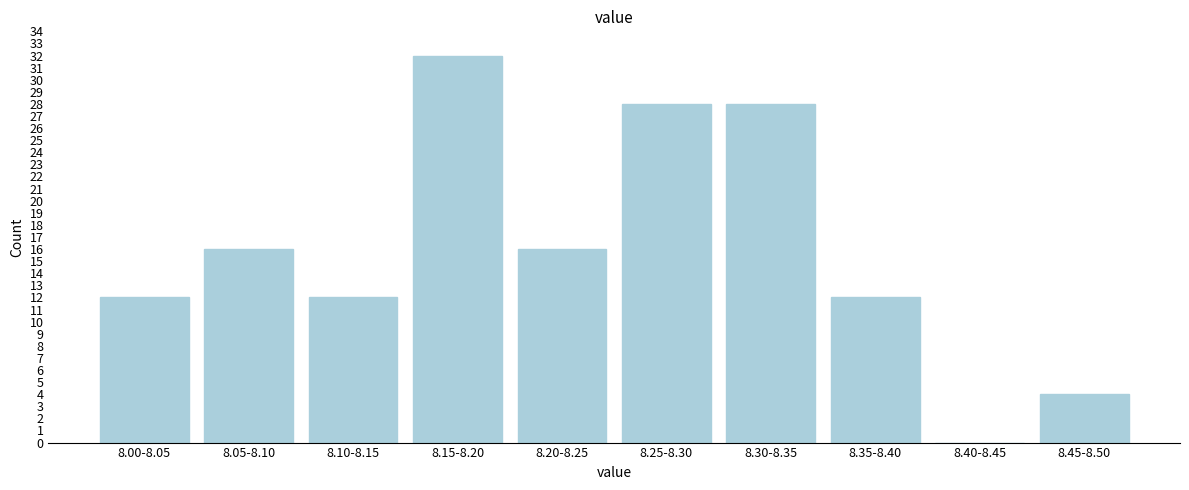

Reading left to right, list all the values displayed in this chart.

8.00-8.05=12	8.05-8.10=16	8.10-8.15=12	8.15-8.20=32	8.20-8.25=16	8.25-8.30=28	8.30-8.35=28	8.35-8.40=12	8.40-8.45=0	8.45-8.50=4